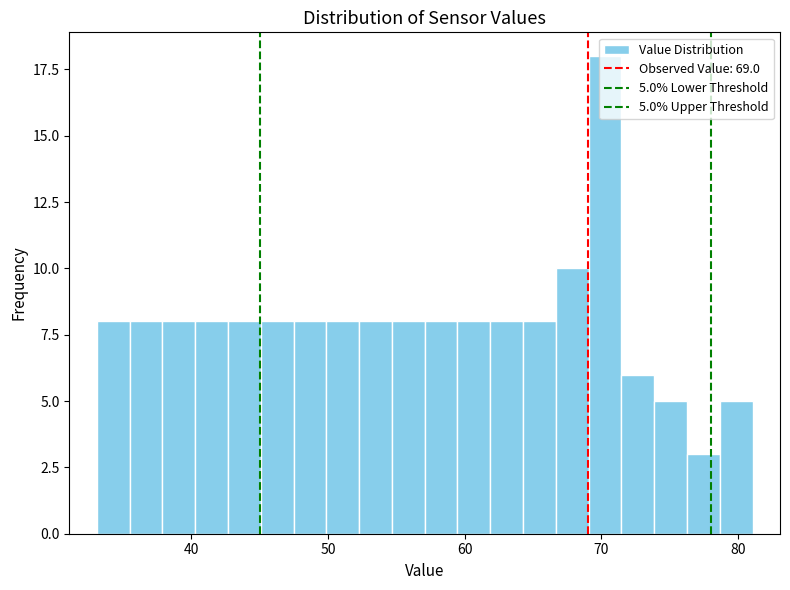

Read against the x-axis, roughly where is the centre of the tallest bar?

70